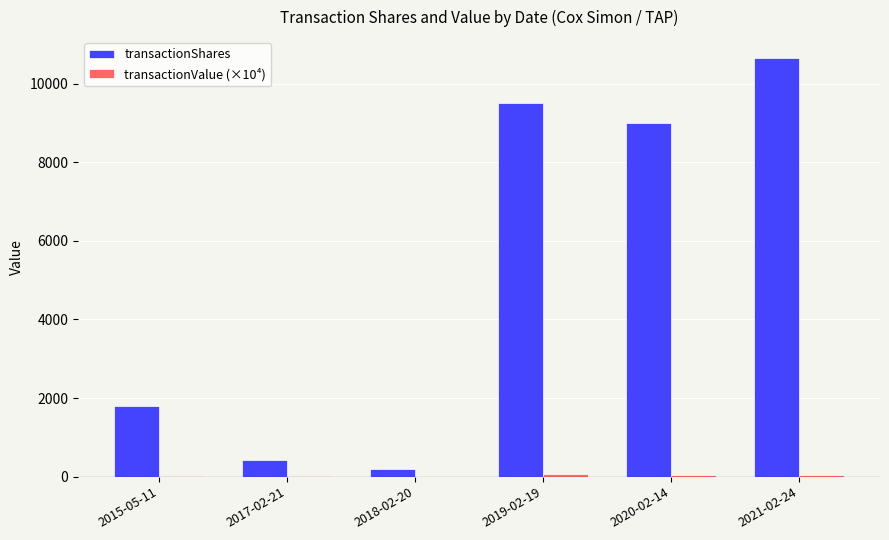

At which category does the chart reach its peak across all series?

2021-02-24